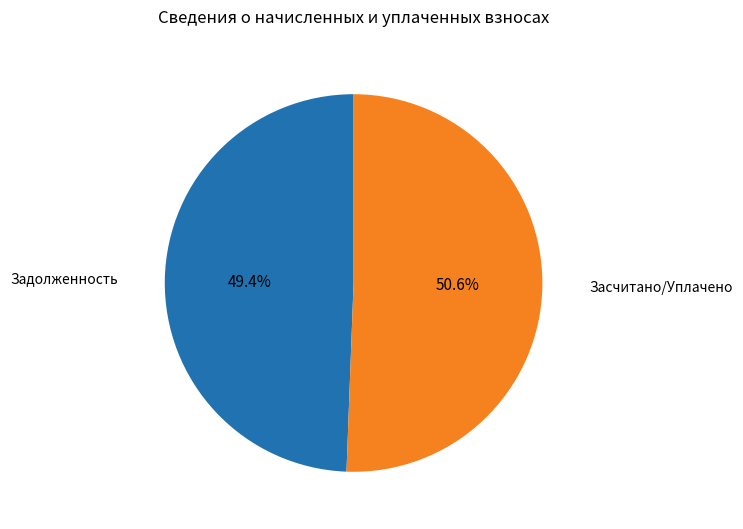

To the nearest percent, what is the average slice percentage?

50%